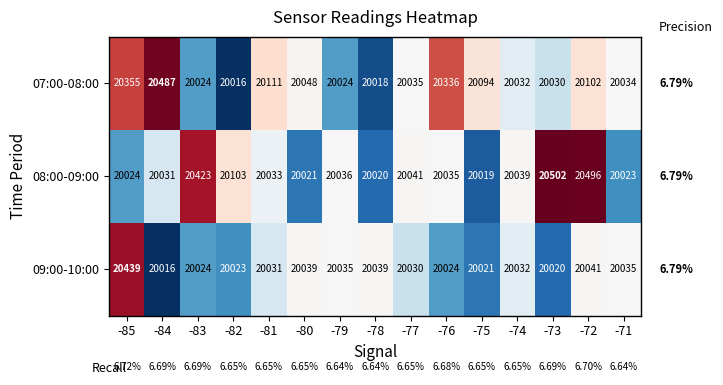

At which category is the sum across all series the highest?

-85